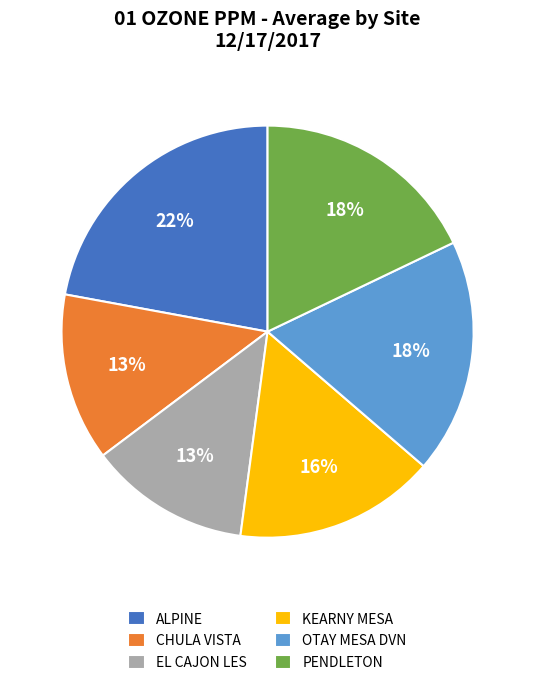

To the nearest percent, what is the average slice percentage?

17%